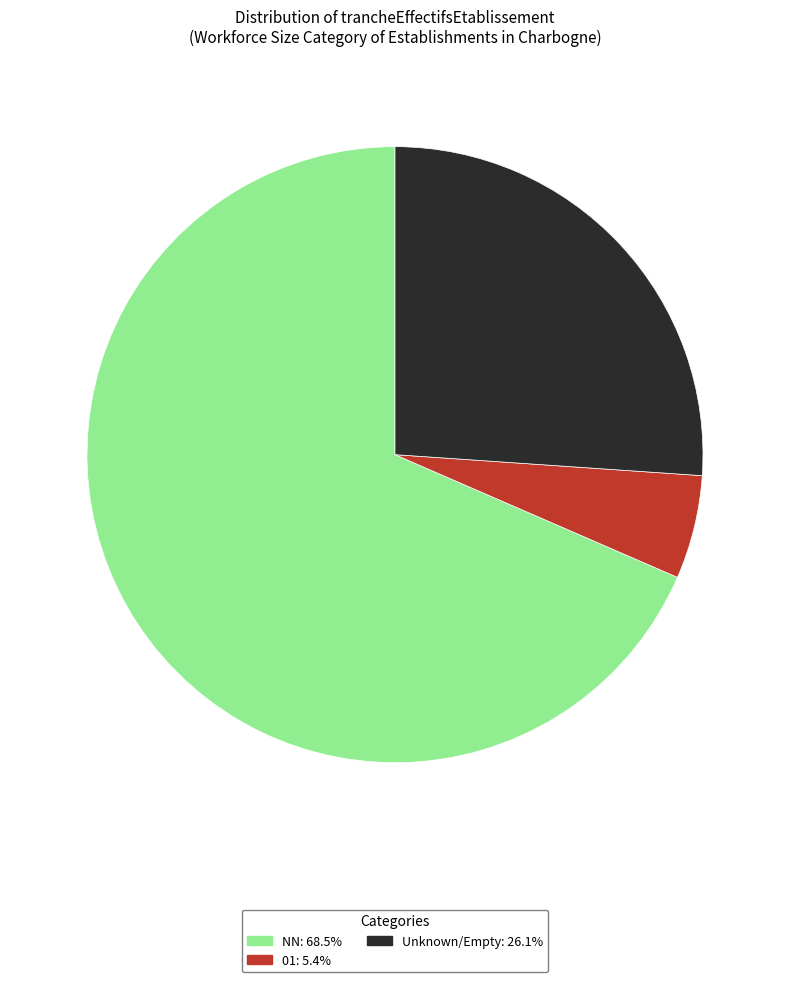

How many slices are in this pie chart?

3